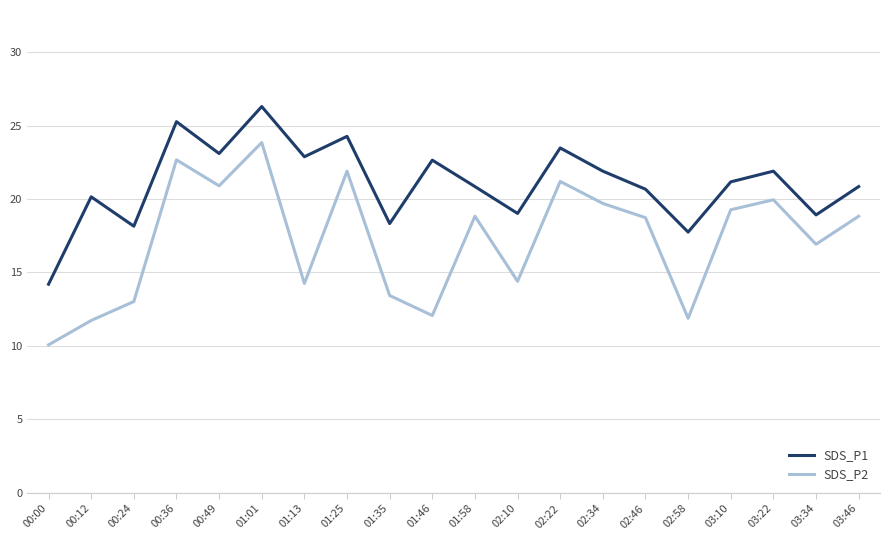

At which label does SDS_P2 reach its minimum?

00:00